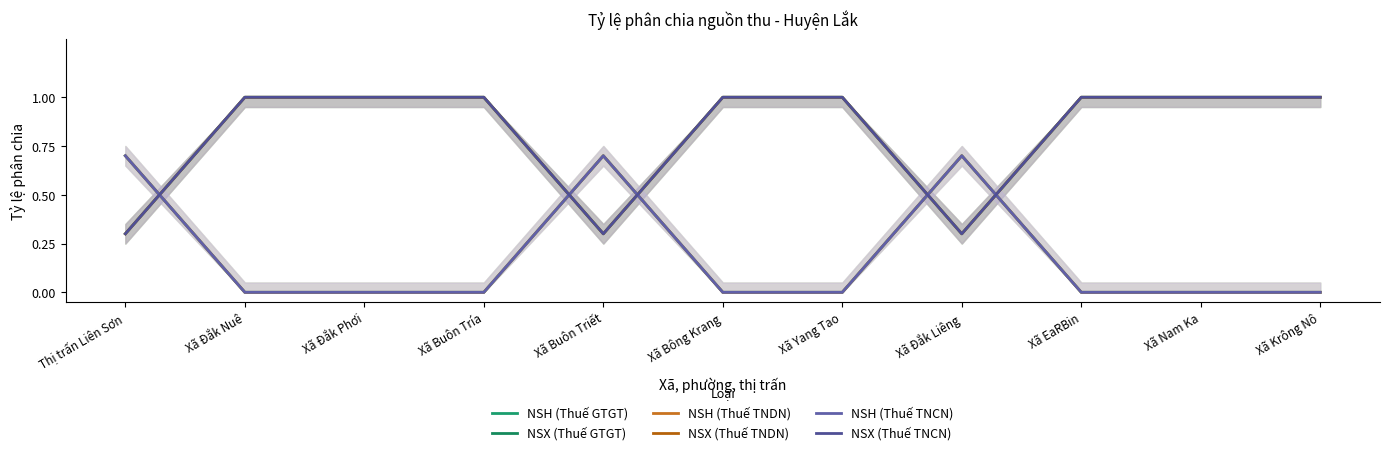

How many lines are shown in the chart?

6